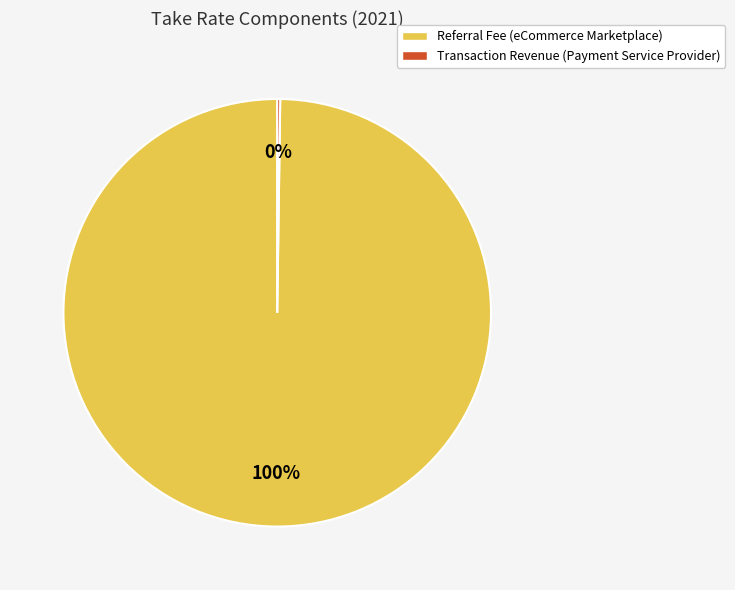

What is the largest slice in the pie chart?

Referral Fee